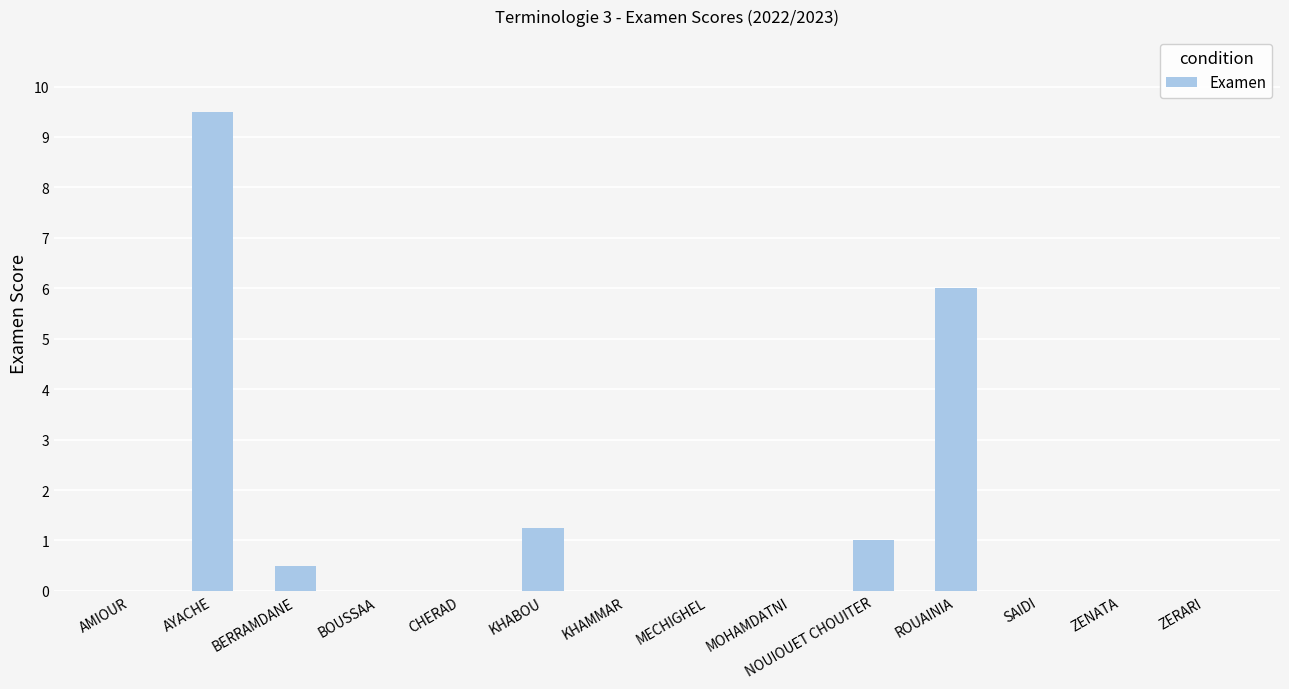

What is the difference between the values at BERRAMDANE and NOUIOUET CHOUITER?

0.5